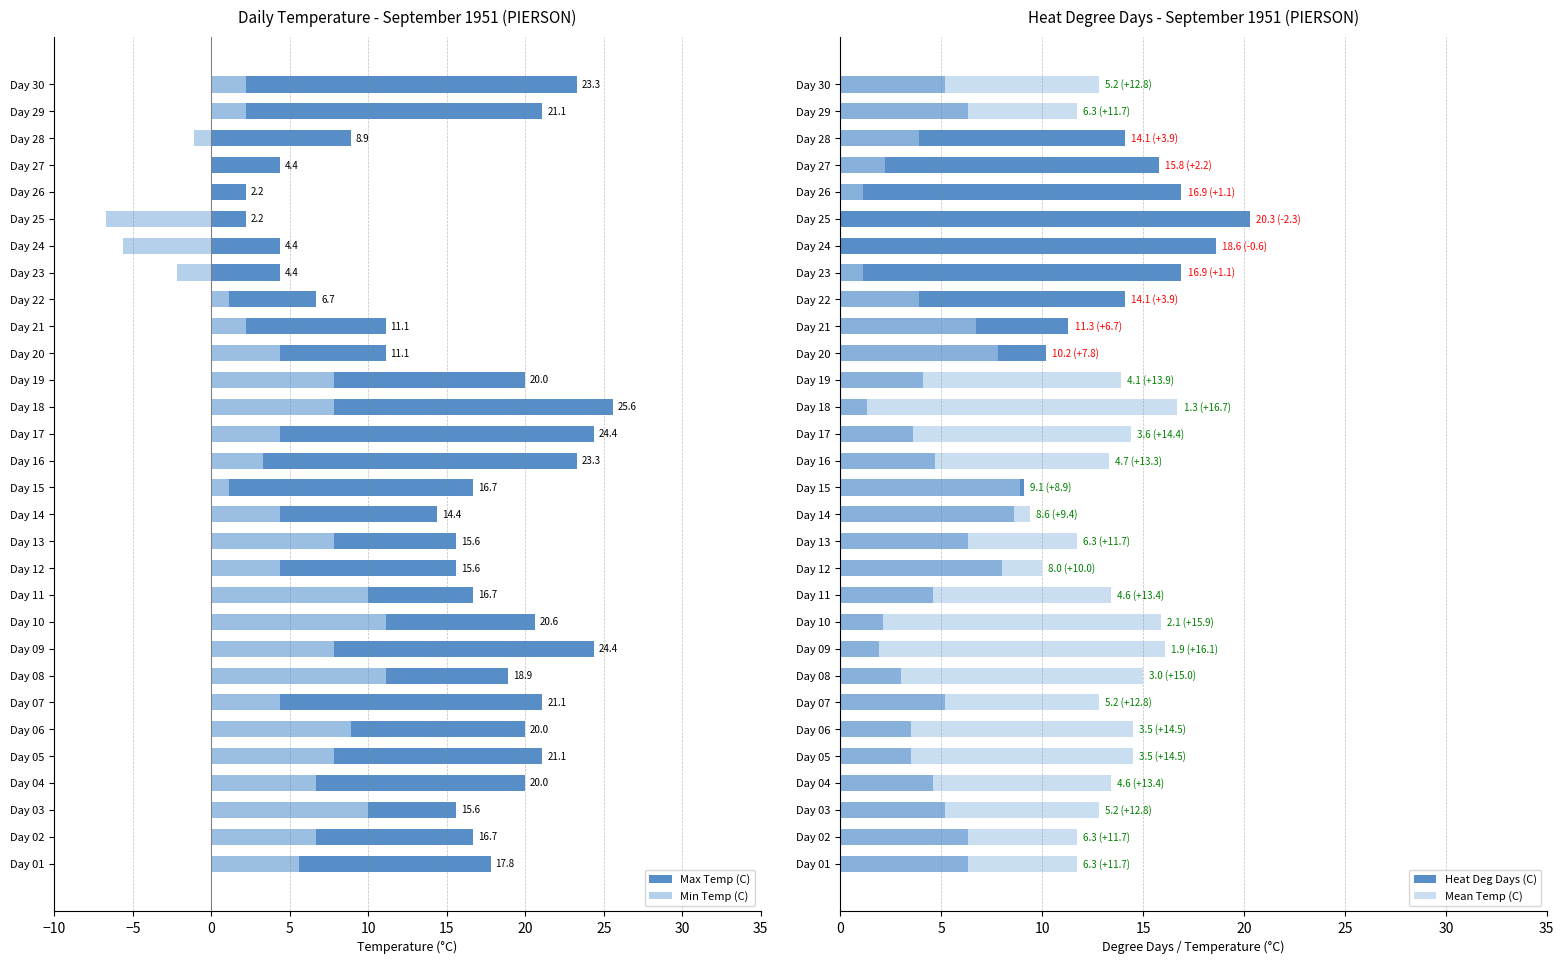

Rank the series by their maximum value, from lowest to highest.

Min Temp (C), Mean Temp (C), Heat Deg Days (C), Max Temp (C)